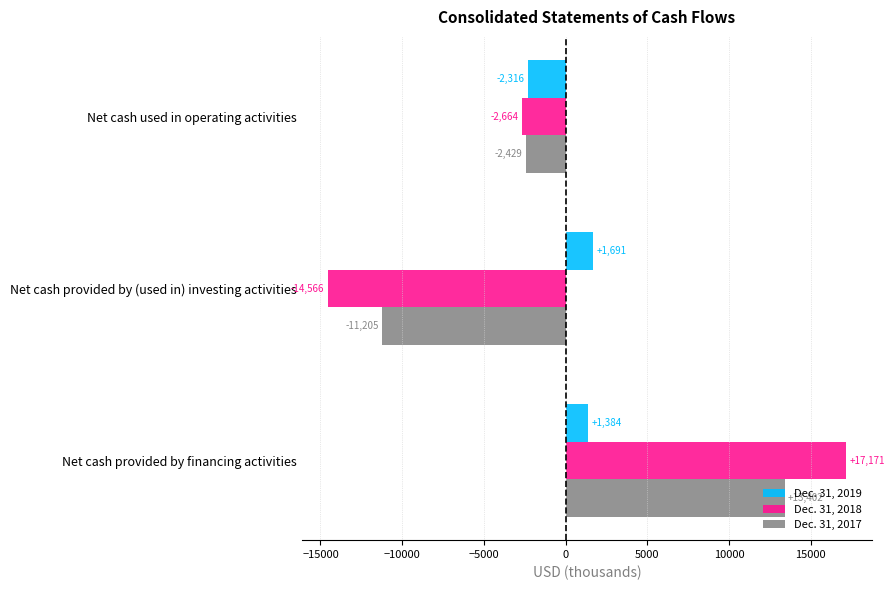

Count the number of categories in the chart.

3